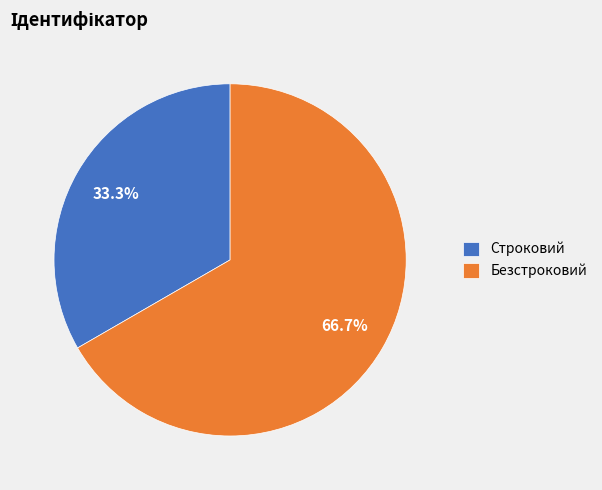

How many segments does this pie chart have?

2